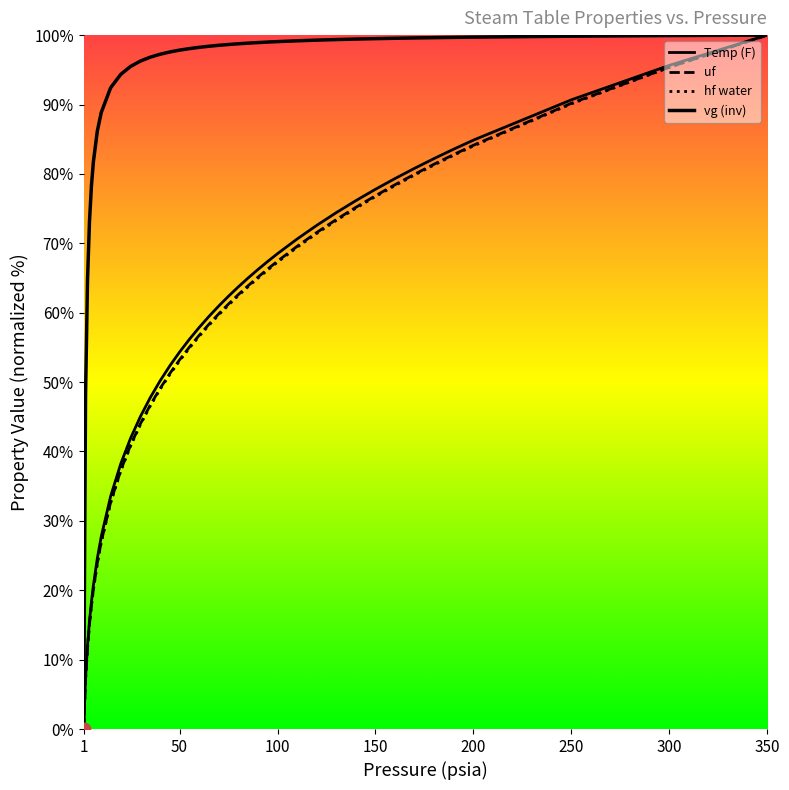

Which series contains the highest Y value?

Temp (F)